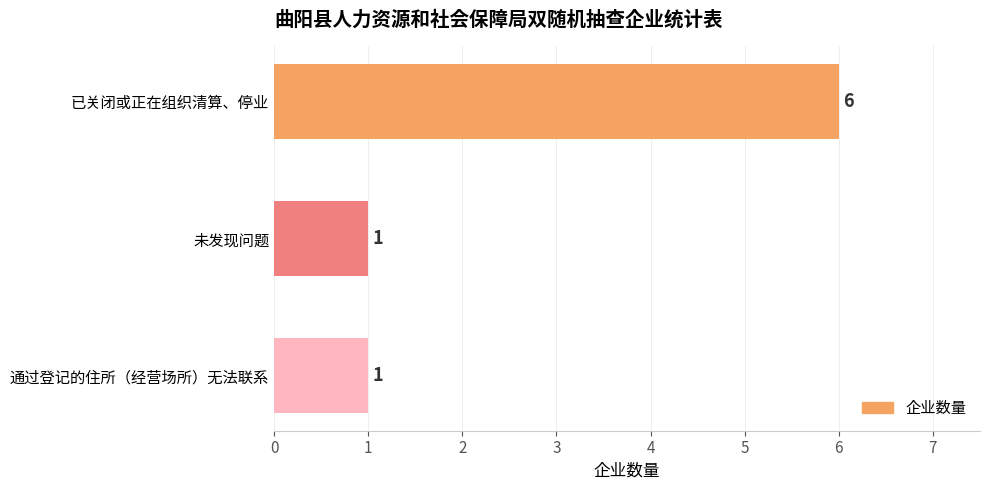

What is the change in value from 已关闭或正在组织清算、停业 to 通过登记的住所（经营场所）无法联系?

-5